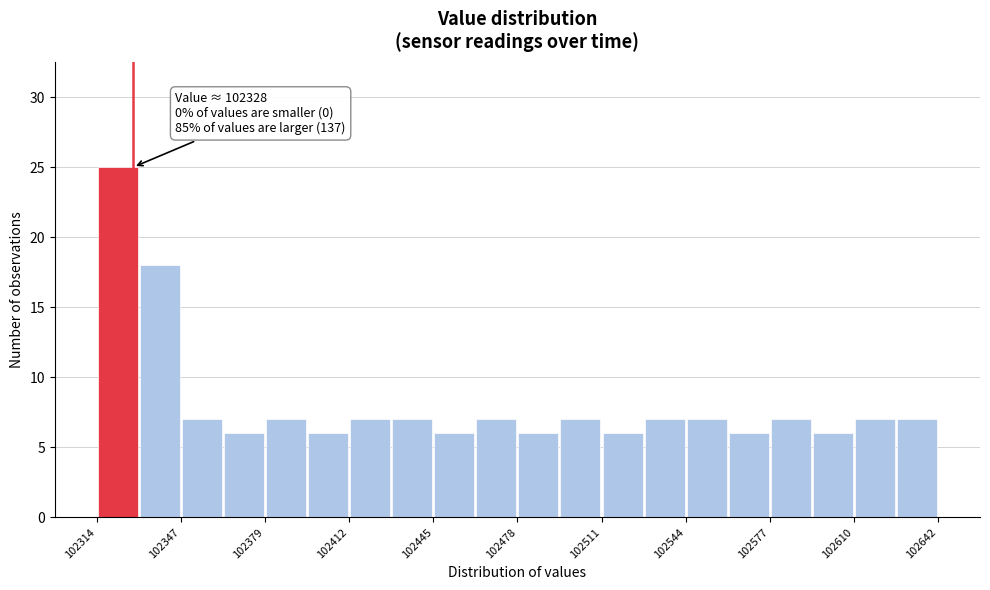

Read against the x-axis, roughly where is the centre of the tallest bar?

102320